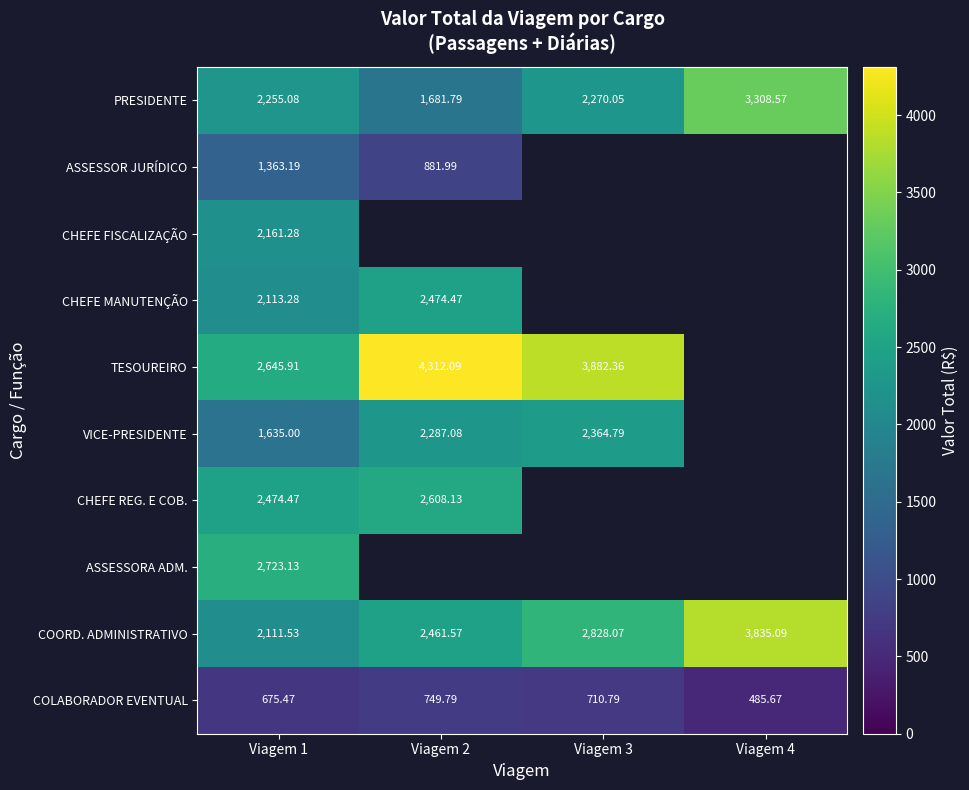

List the labels in order of ASSESSOR JURÍDICO value, largest first.

Viagem 1, Viagem 2, Viagem 3, Viagem 4